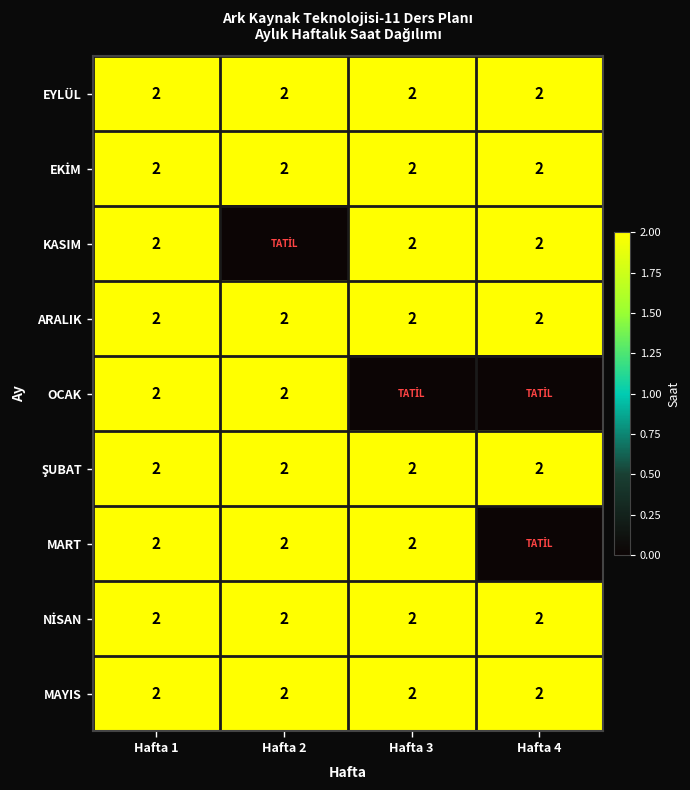

What is the sum of the MART values at Hafta 1 and Hafta 3?

4